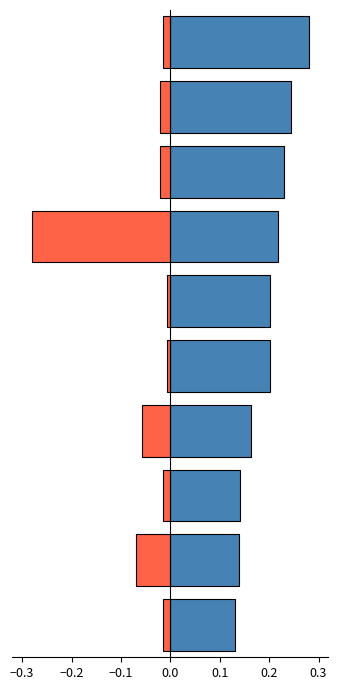

Are the bars horizontal?

Yes